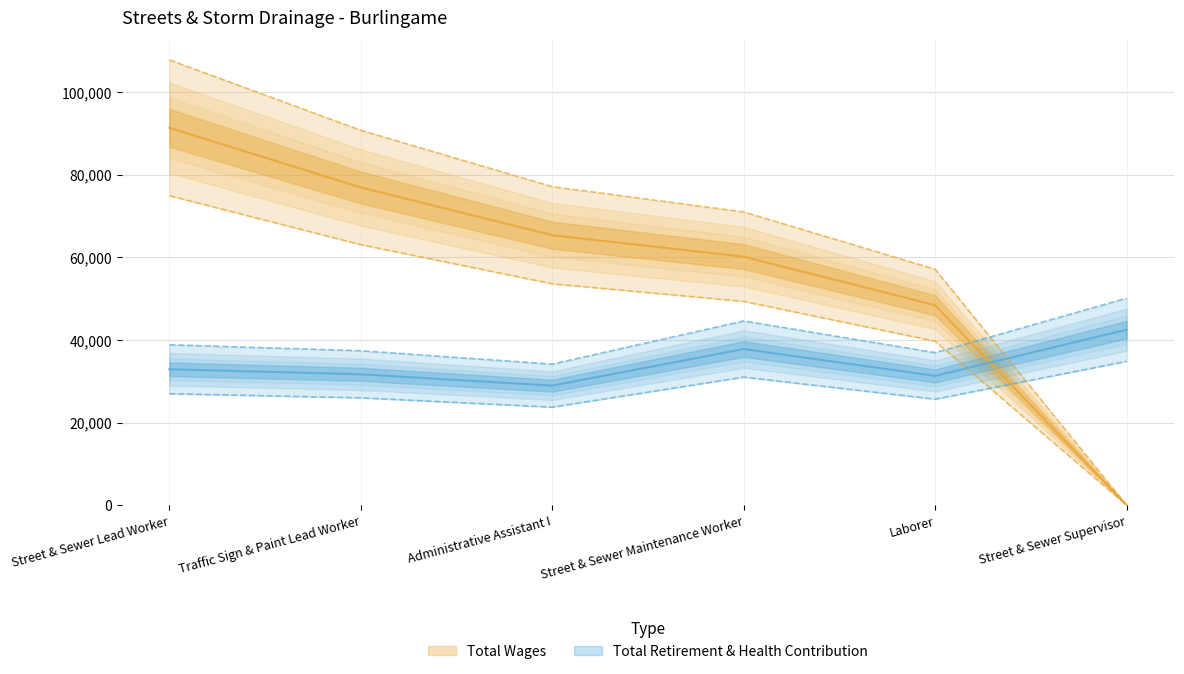

What is the label of the 2nd point from the right?

Laborer